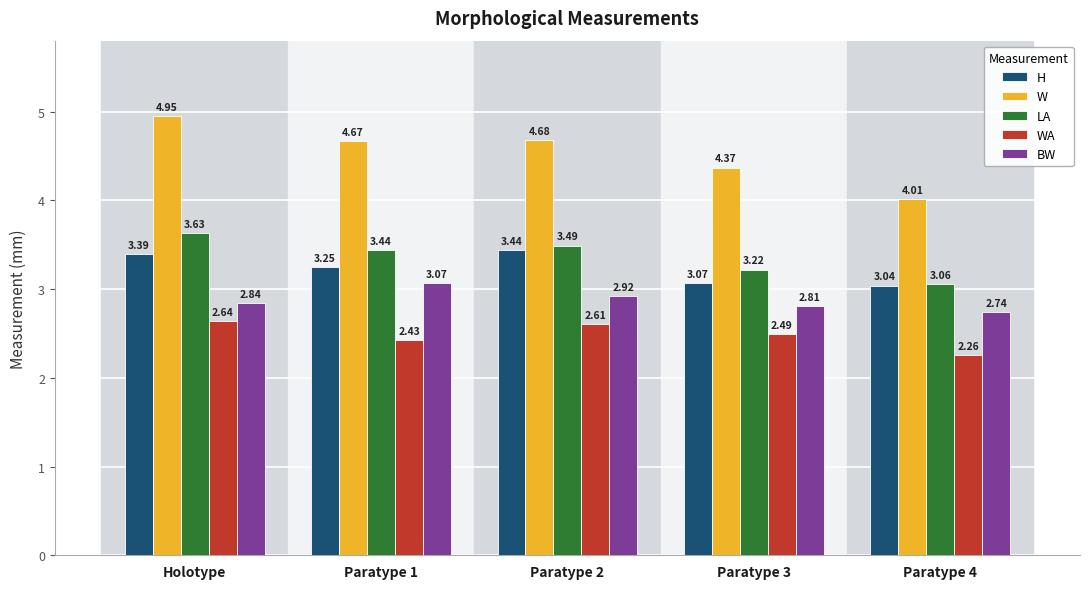

Which series has the largest range (max minus min)?

W